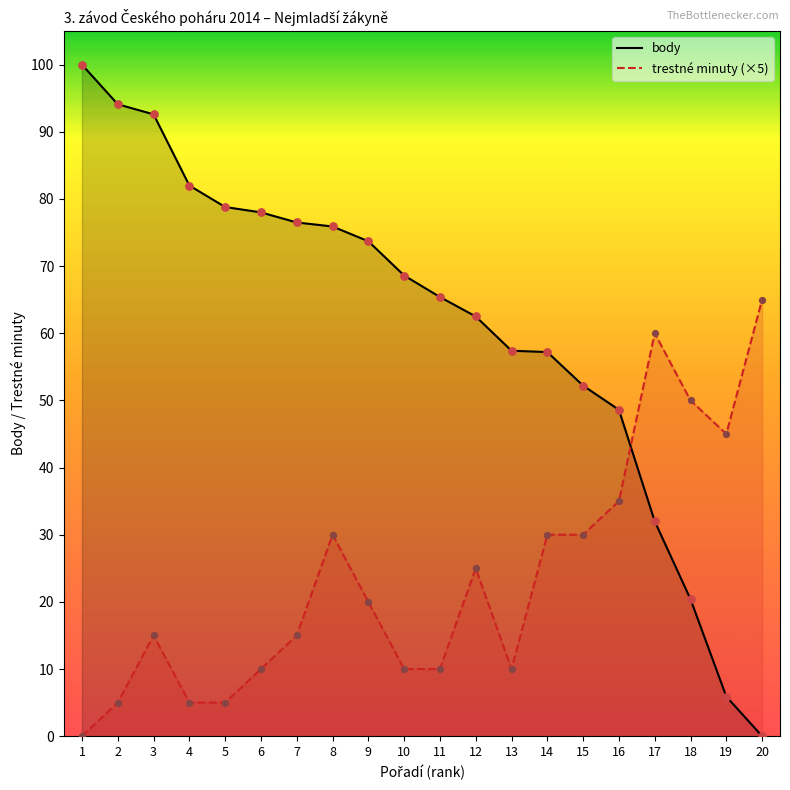

Which series has the largest total across all categories?

body